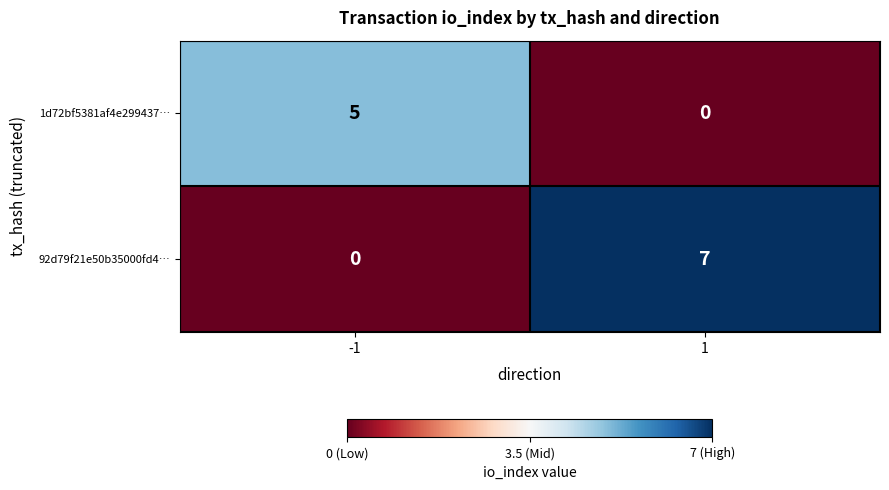

Which series has the largest total across all categories?

92d79f21e50b35000fd4…